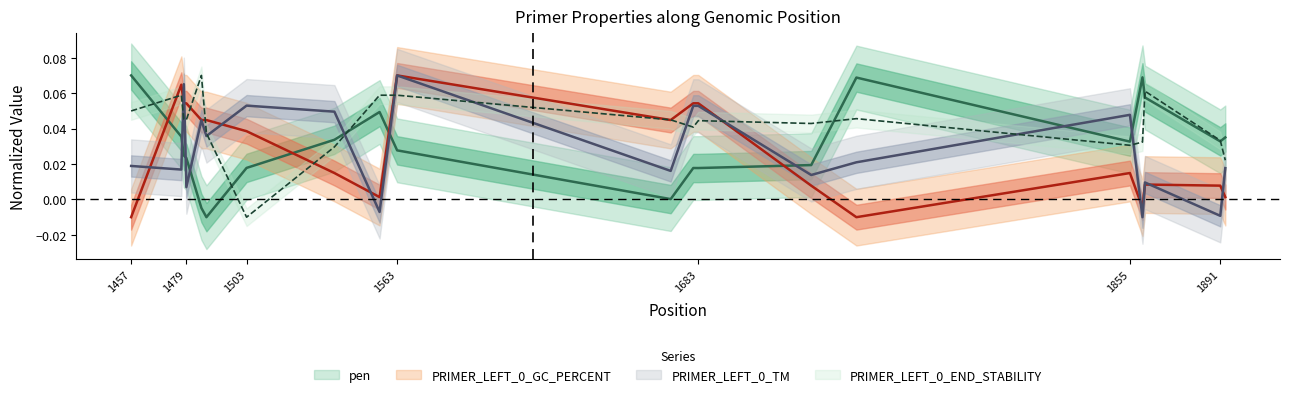

What is the difference between the maximum and minimum values in the PRIMER_LEFT_0_GC_PERCENT series?

0.1